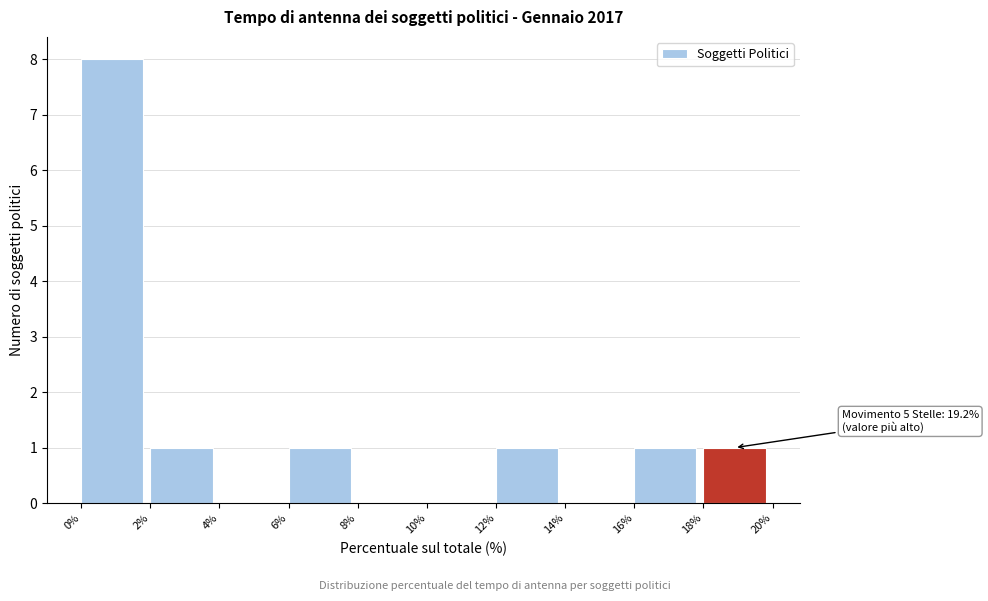

Which range on the x-axis has the tallest bar?

0% to 2%